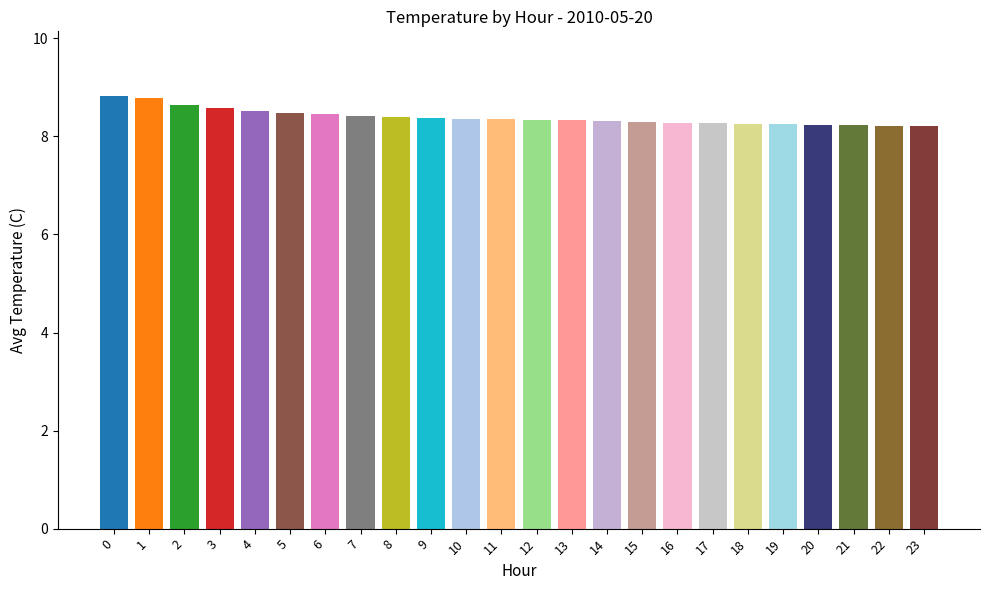

What is the change in value from 3 to 17?

-0.3